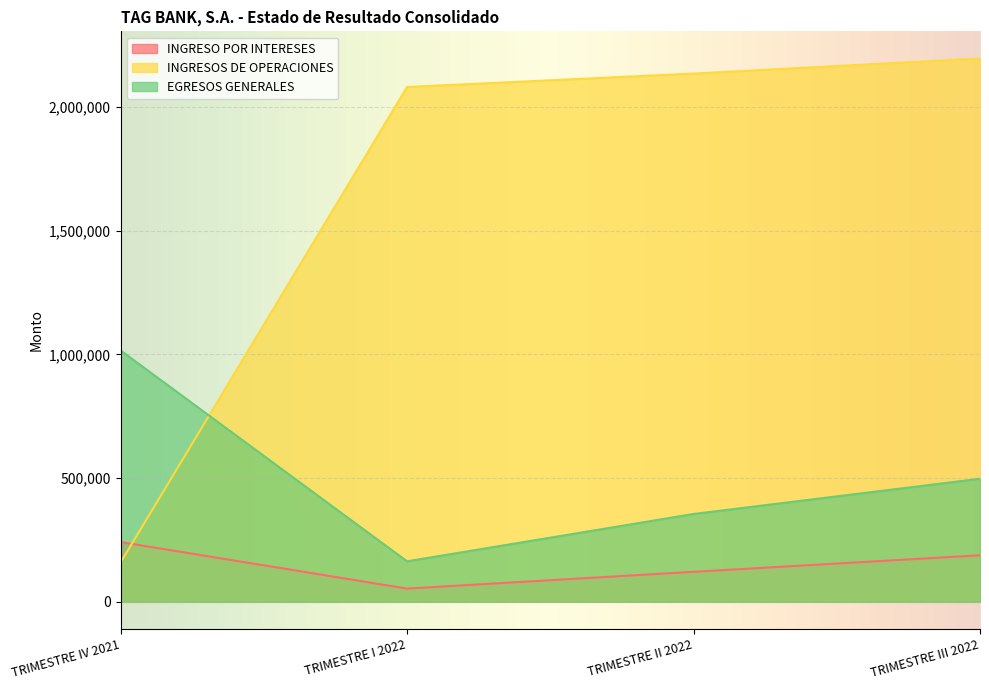

Rank the series at TRIMESTRE II 2022 from lowest to highest value.

INGRESO POR INTERESES, EGRESOS GENERALES, INGRESOS DE OPERACIONES